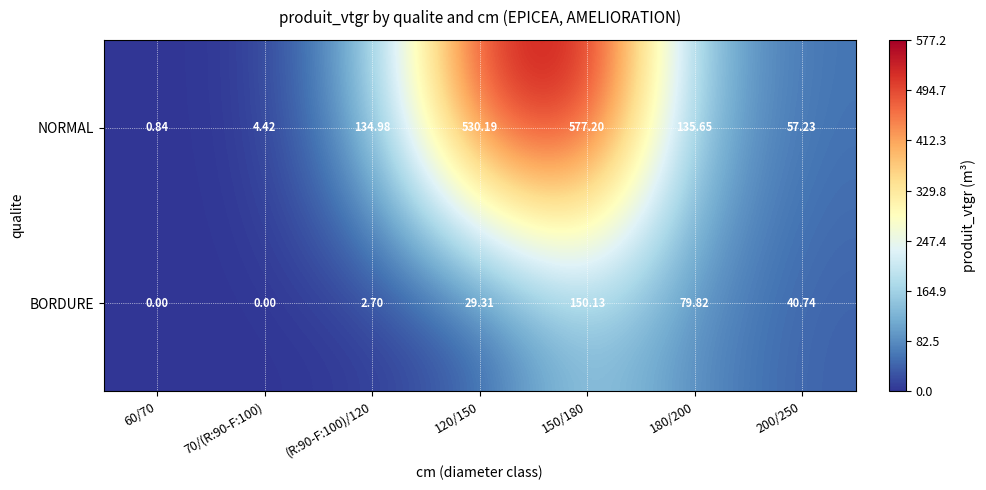

Rank the series by their average value, from highest to lowest.

NORMAL, BORDURE